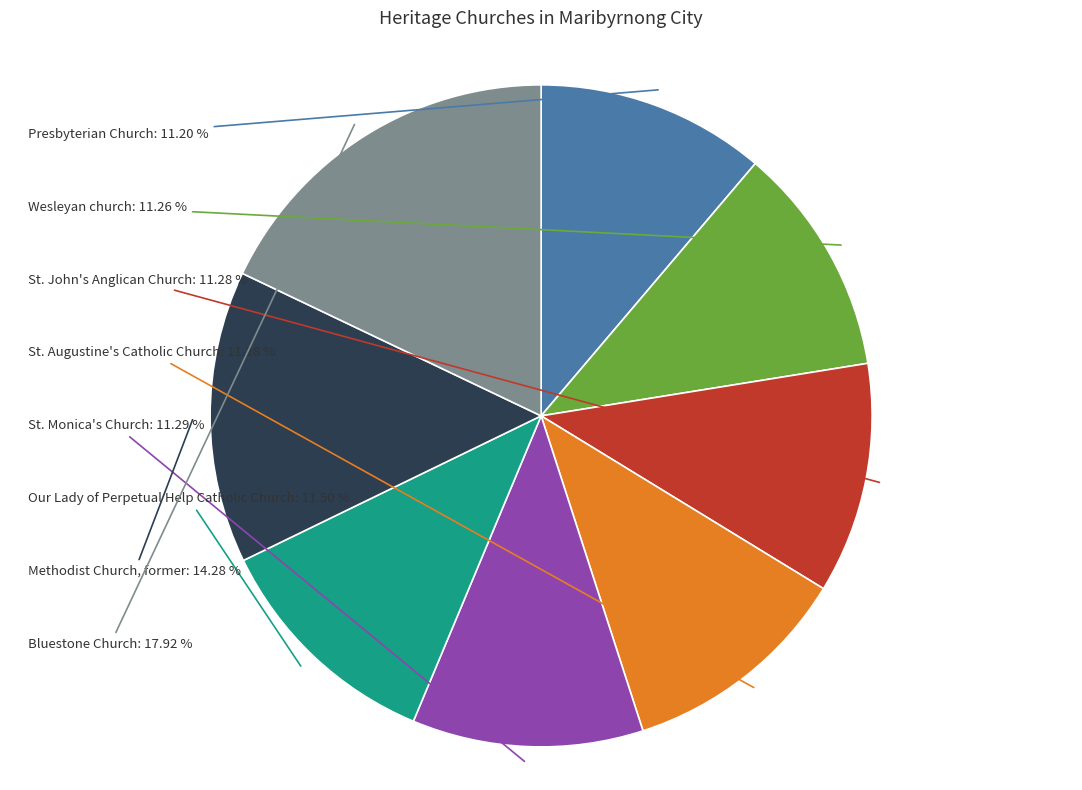

Which slice is the largest?

Bluestone Church